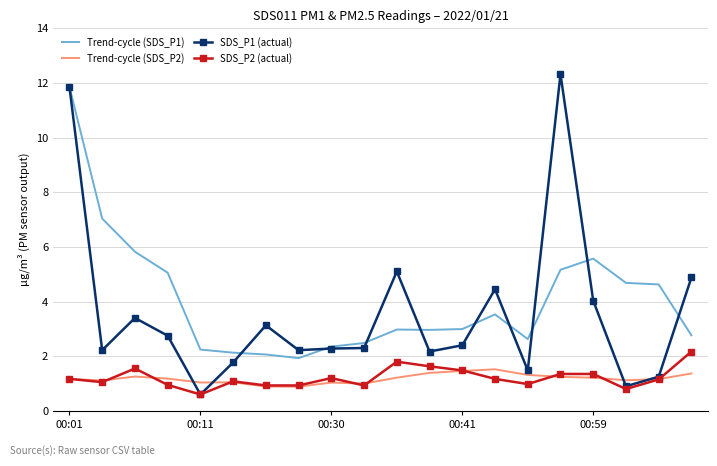

True or false: Trend-cycle (SDS_P1) and SDS_P2 (actual) cross at least once.

False